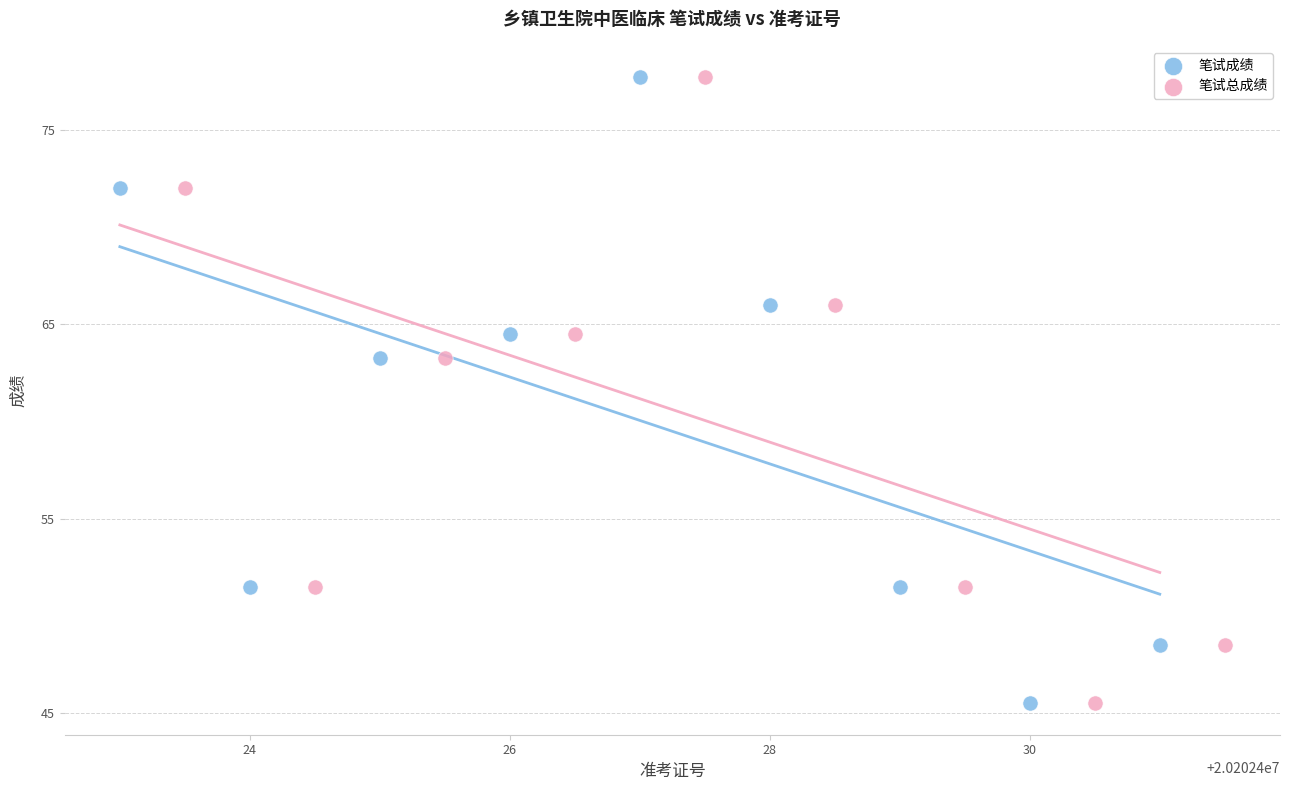

What are all the series names shown in the legend?

笔试成绩, 笔试总成绩